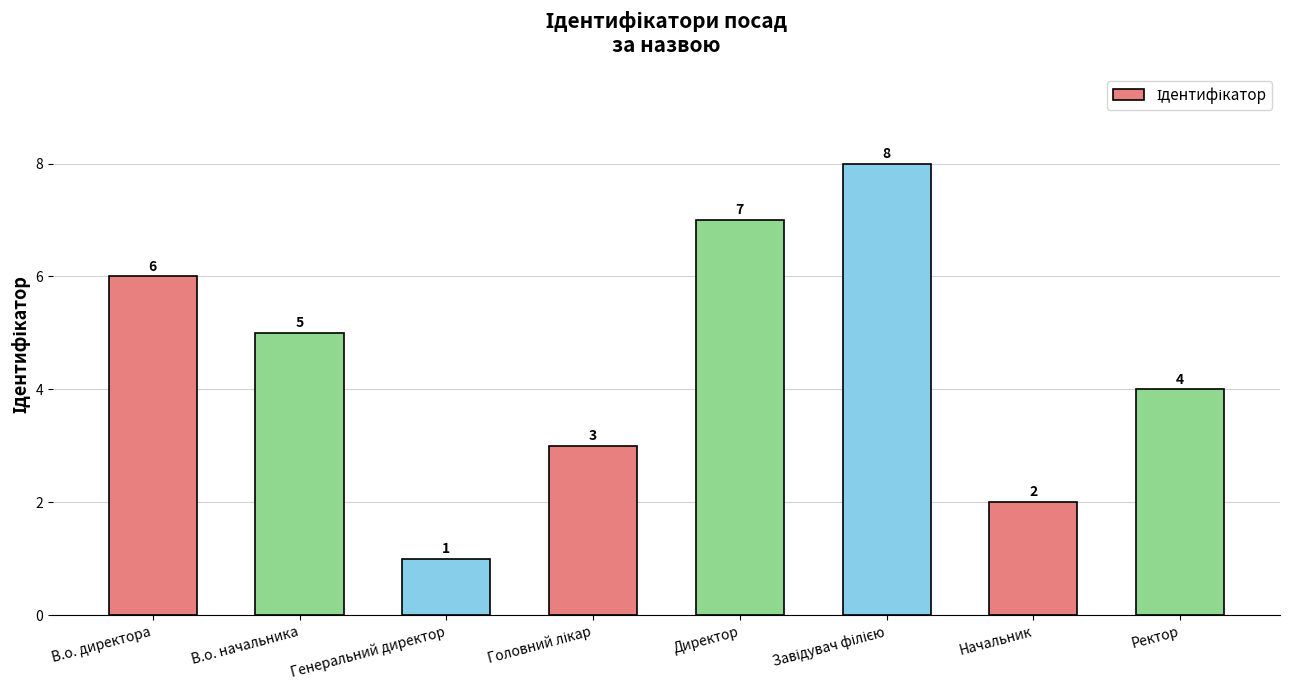

What is the value of the 5th bar from the left?

7